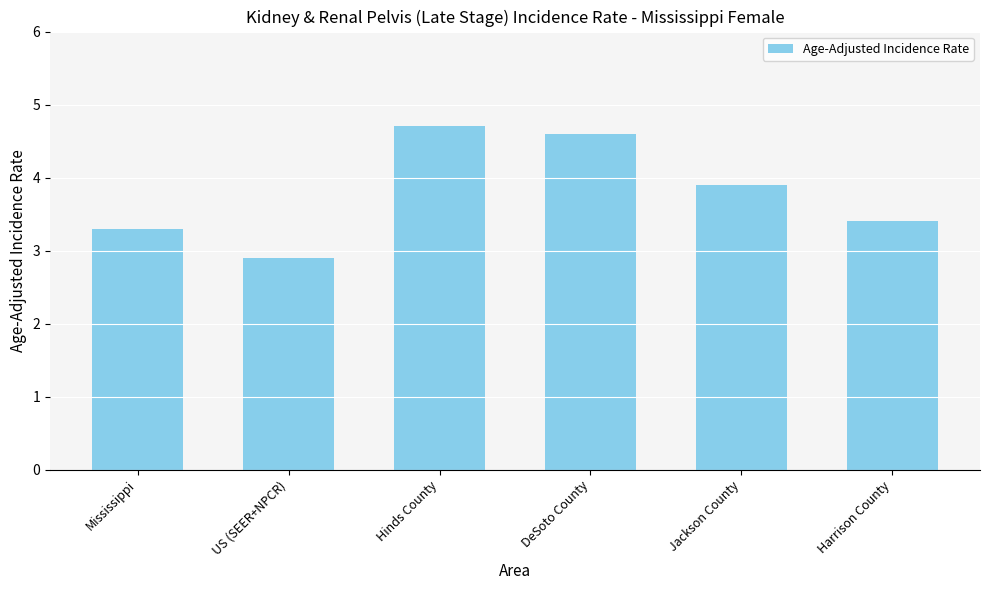

Reading right to left, transcribe all the data shown in this chart.

3.4	3.9	4.6	4.7	2.9	3.3